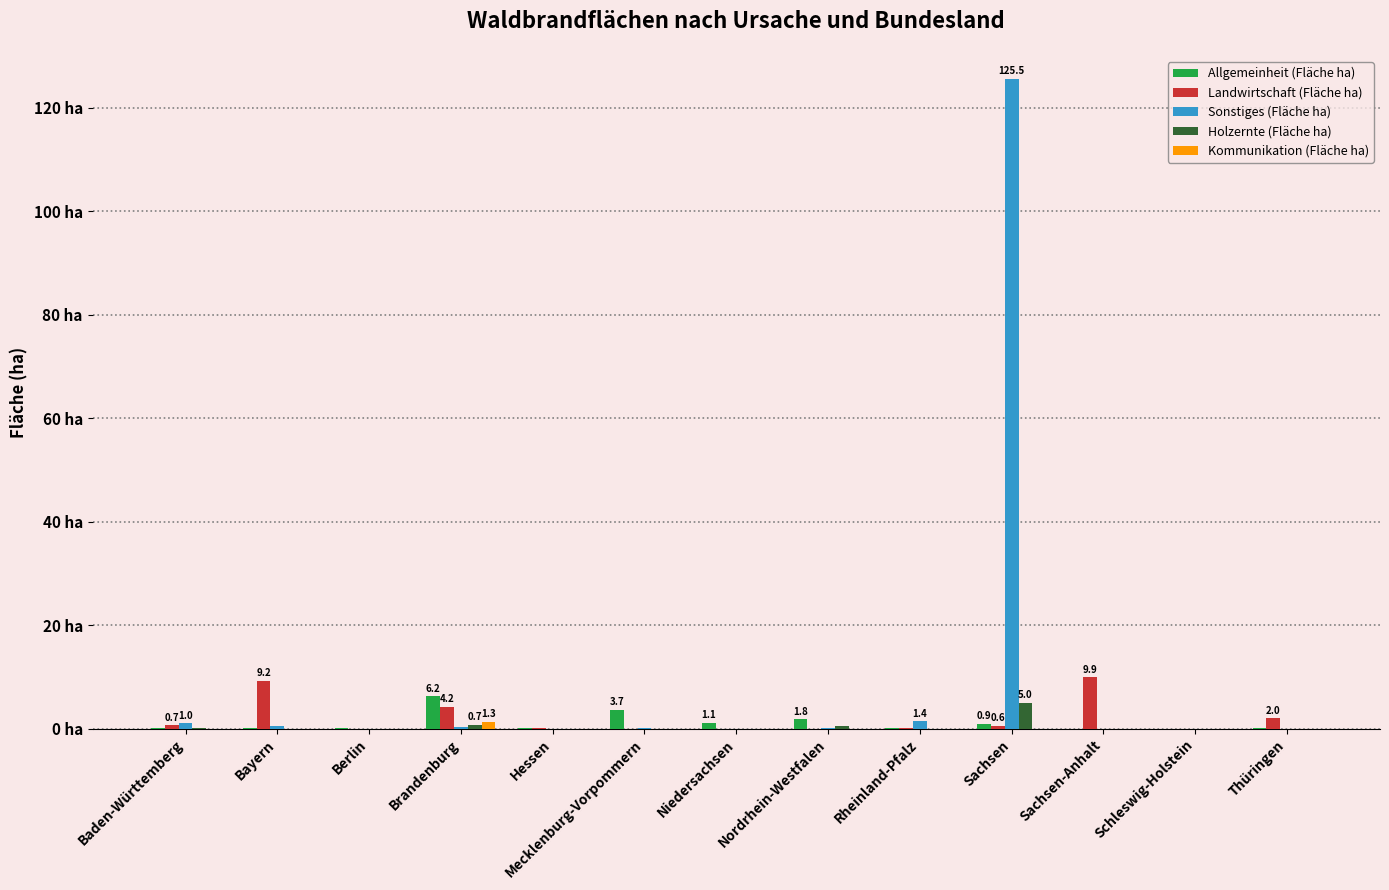

Does the chart contain stacked bars?

No